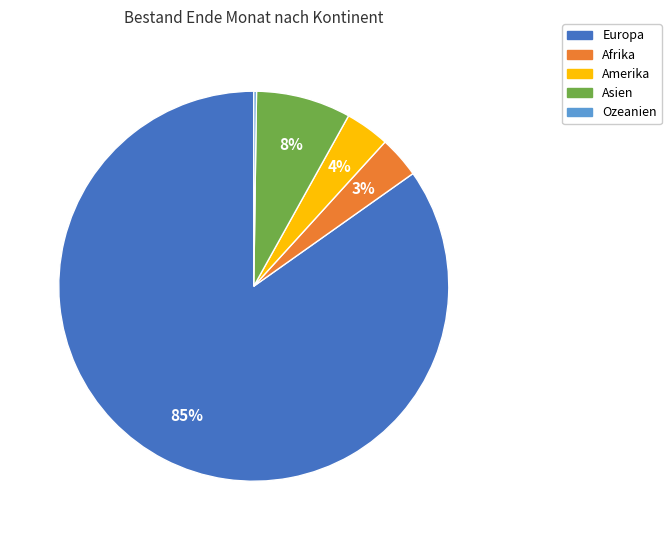

Is there any slice that represents more than half of the pie?

Yes